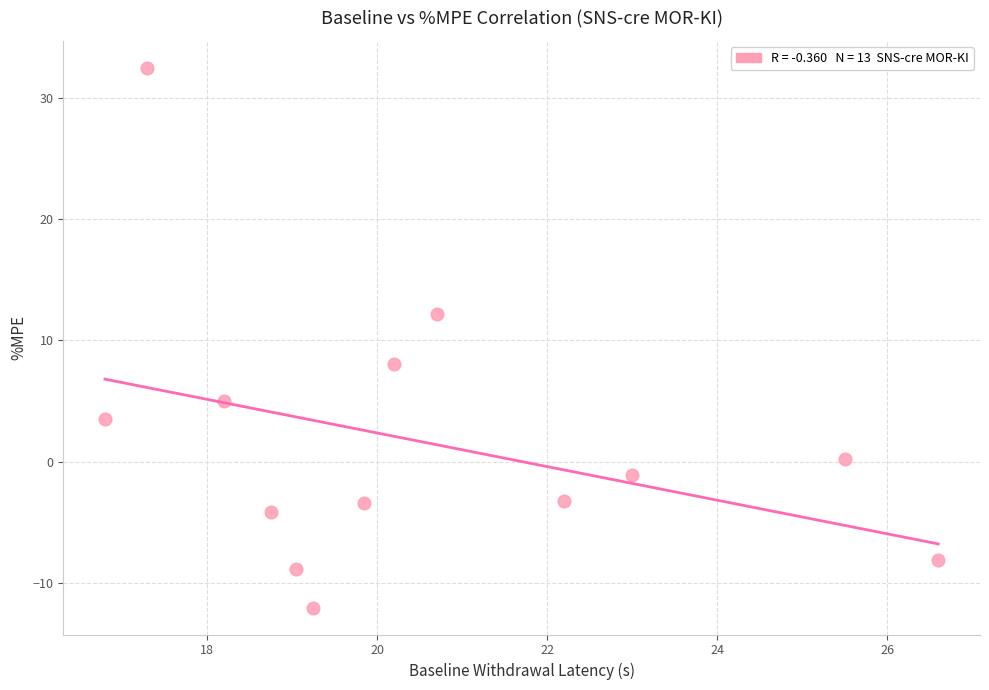

What is the range of X values (max minus min)?

9.8